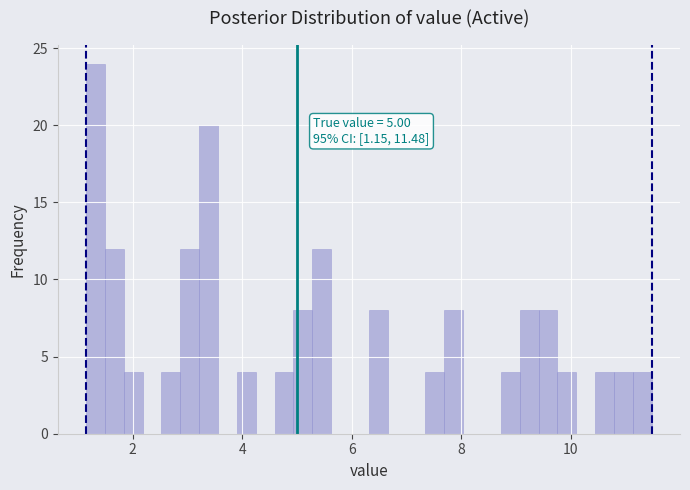

Read against the x-axis, roughly where is the centre of the tallest bar?

1.4